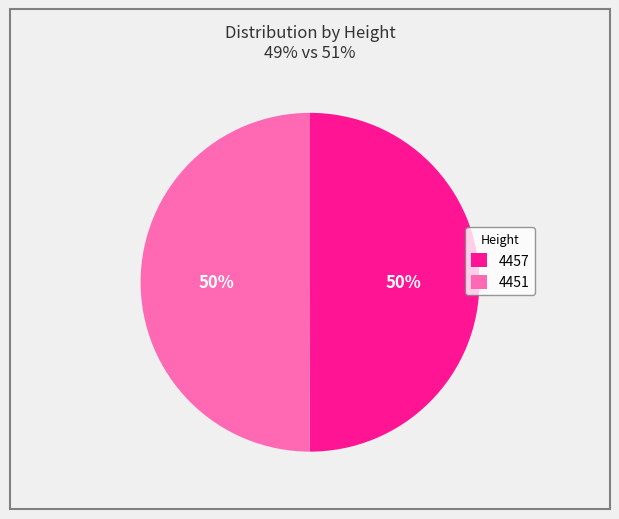

What percentage is the 4457 slice, to the nearest percent?

50%